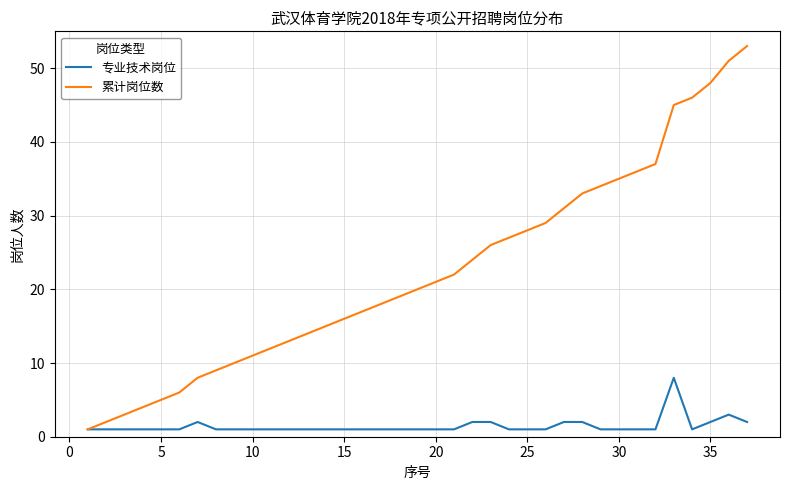

Which series has the largest range (max minus min)?

累计岗位数